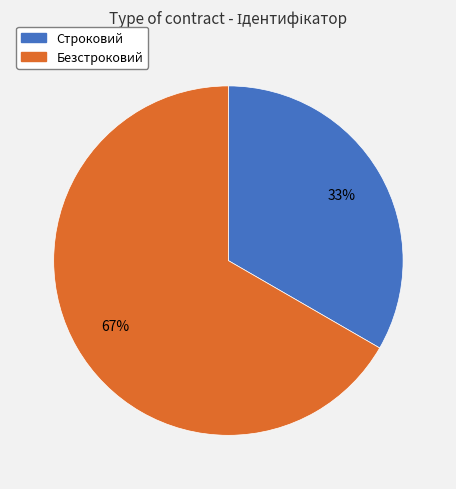

Which category has the biggest portion of the pie?

Безстроковий